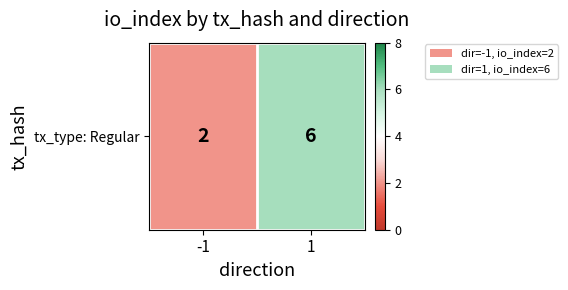

What is the ratio of the value at -1 to the value at 1?

0.3